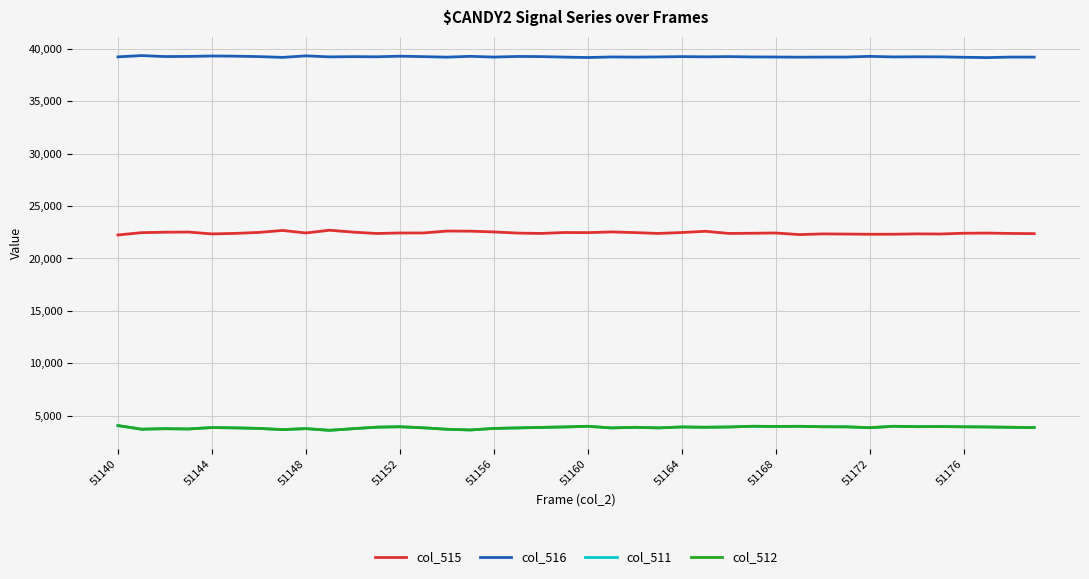

What is the smallest value displayed?

3602